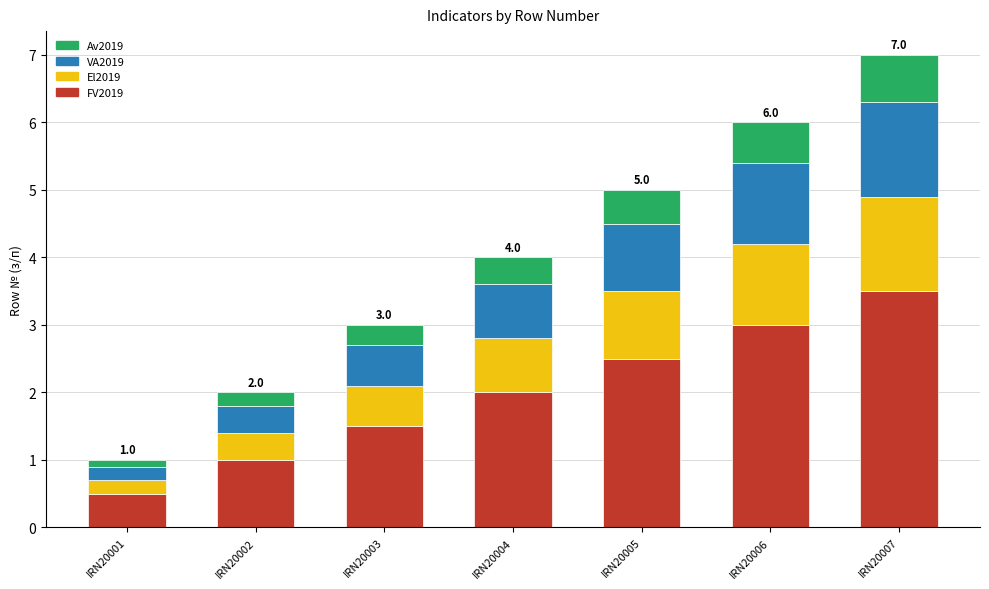

What is the total value across all series at IRN20003?

3.0